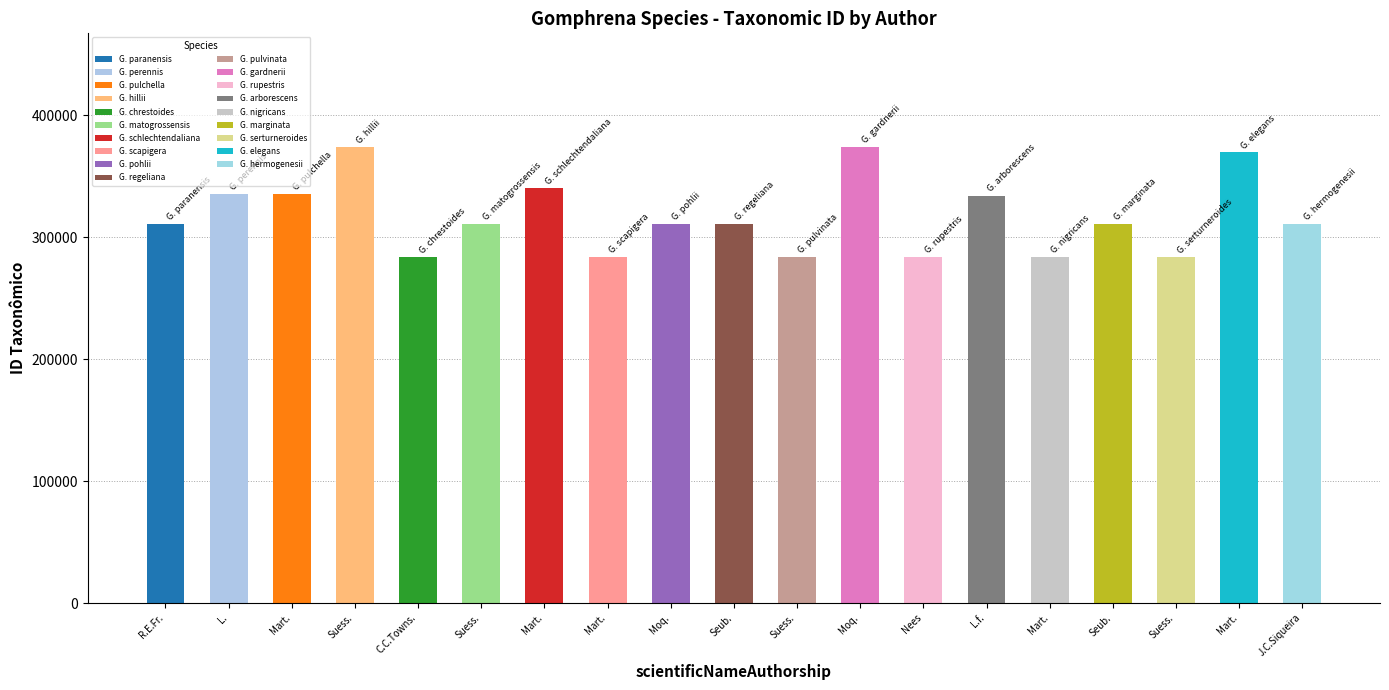

What is the label of the 3rd bar from the right?

Suess.